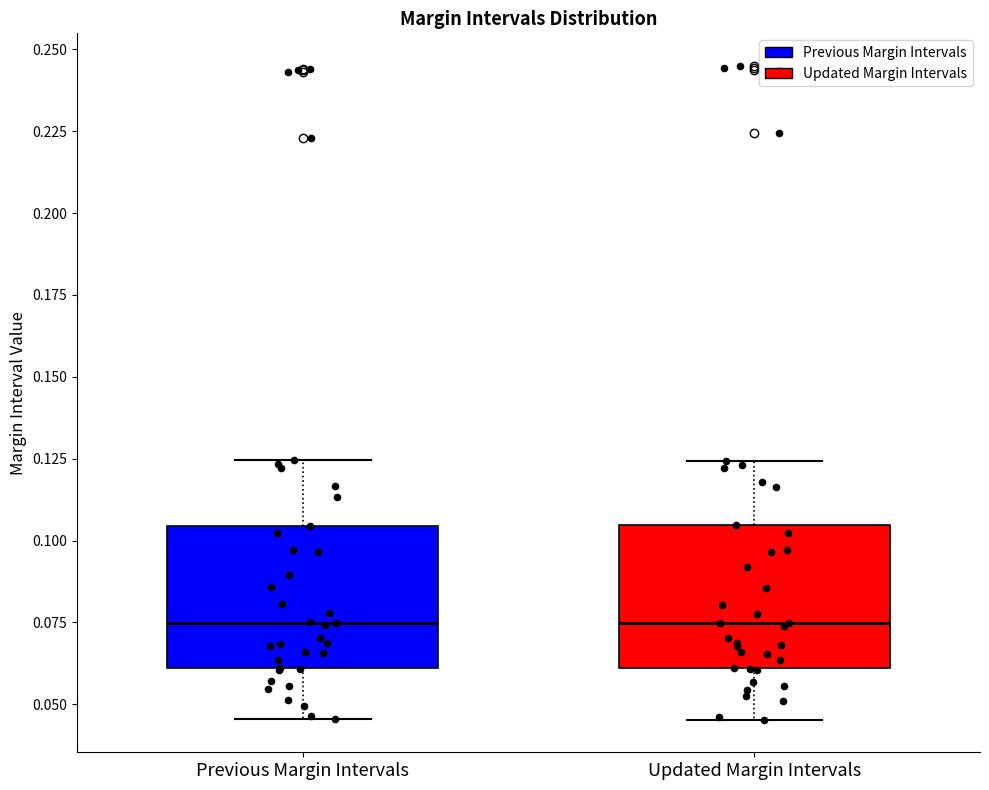

Where is the upper edge of the box for Previous Margin Intervals on the y-axis? The values are not printed on the chart, so give them approximately, as read against the axis.

0.105